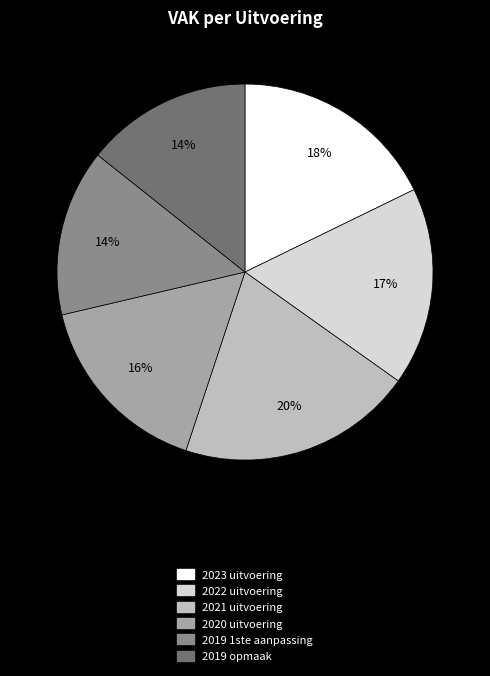

What is the largest slice in the pie chart?

2021 uitvoering